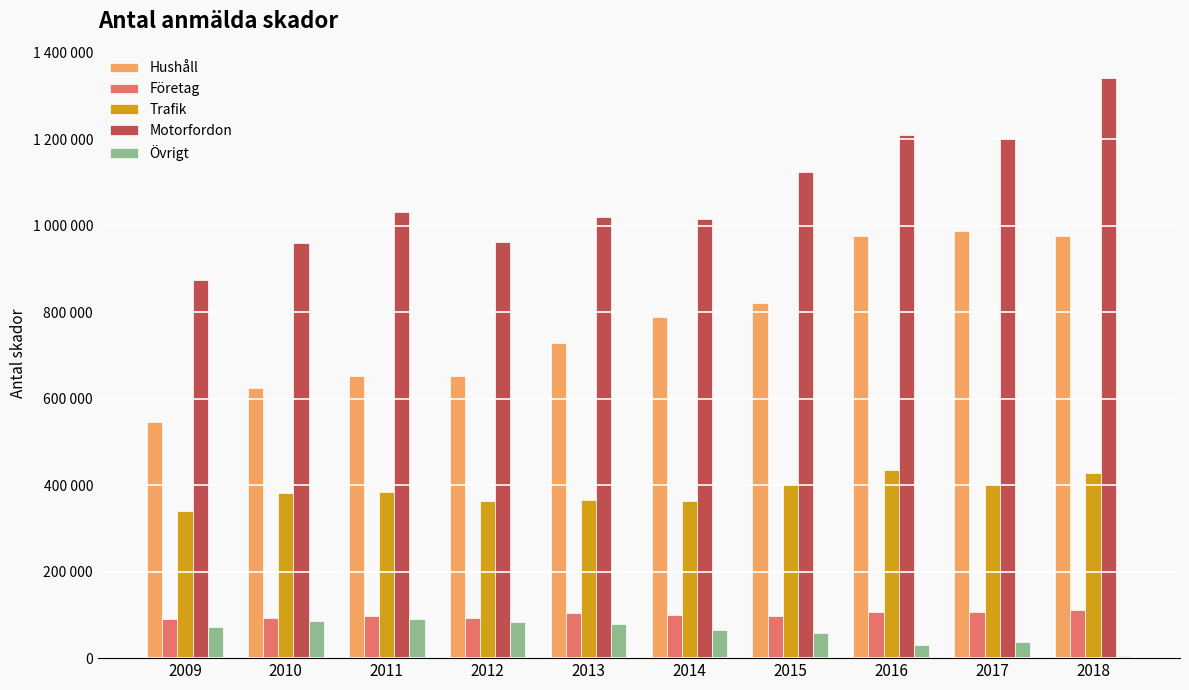

Reading right to left, what are all the values shown in this chart?

Hushåll: 2018=976524	2017=988181	2016=976572	2015=822015	2014=789568	2013=729167	2012=652803	2011=653142	2010=624761	2009=546542
Företag: 2018=110208	2017=106086	2016=106764	2015=97823	2014=100016	2013=103486	2012=93461	2011=97968	2010=92456	2009=90370
Trafik: 2018=427395	2017=401931	2016=435238	2015=403278	2014=363979	2013=365267	2012=362920	2011=384409	2010=382114	2009=340317
Motorfordon: 2018=1341497	2017=1201652	2016=1208344	2015=1124170	2014=1014825	2013=1020541	2012=961735	2011=1031174	2010=959086	2009=874714
Övrigt: 2018=5519	2017=37960	2016=30535	2015=58063	2014=64739	2013=79872	2012=82671	2011=90533	2010=86746	2009=71391